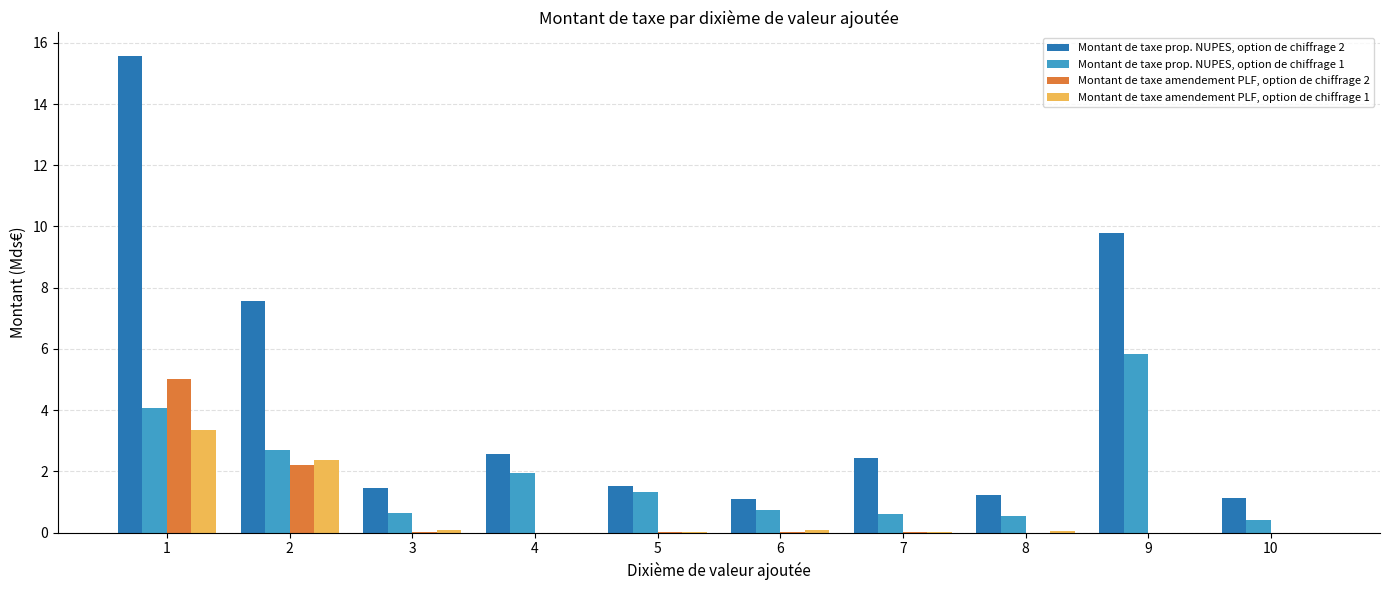

The Montant de taxe amendement PLF, option de chiffrage 1 series shows 0.5 at 2. True or false?

False